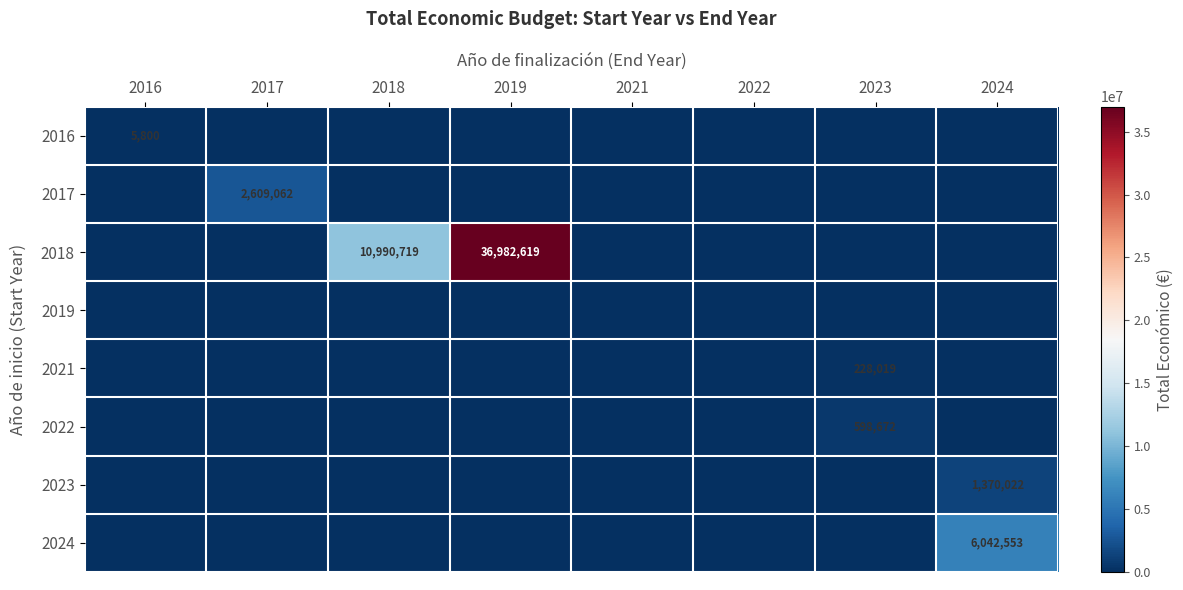

At how many categories does at least one series exceed 7773628?

2